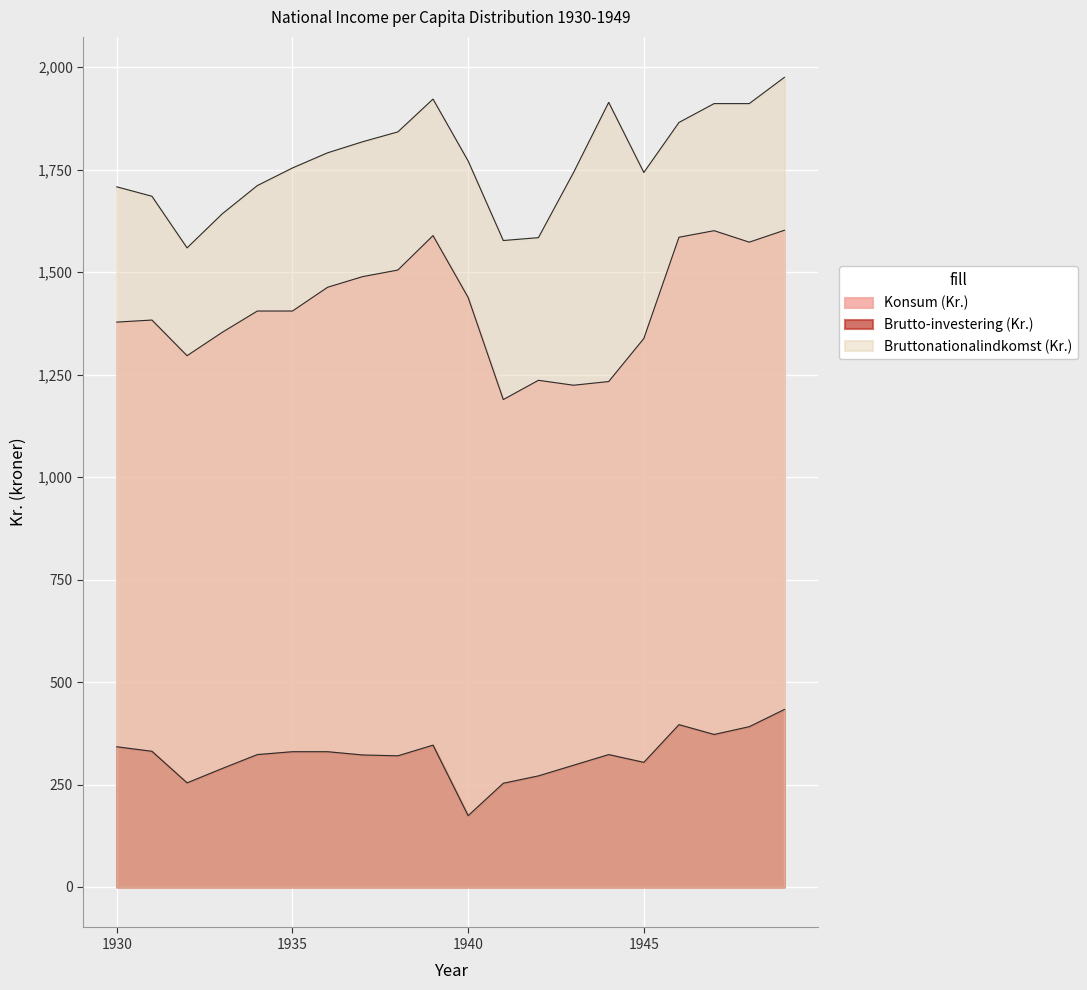

True or false: Konsum (Kr.) and Brutto-investering (Kr.) intersect in this chart.

False